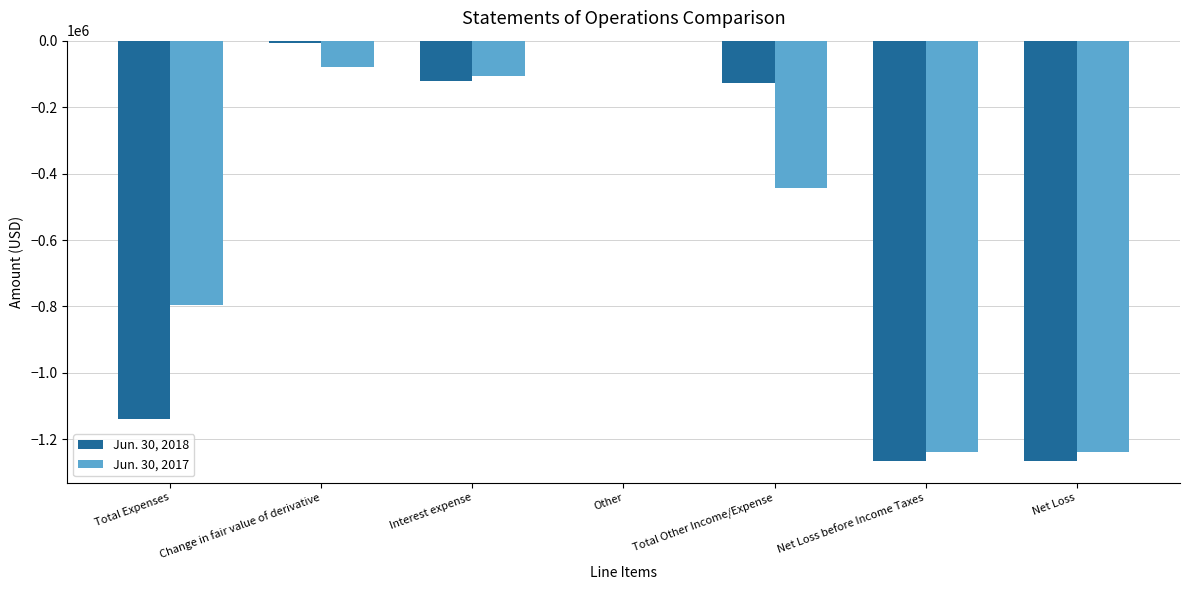

The value of Jun. 30, 2018 at Other is -250. True or false?

True